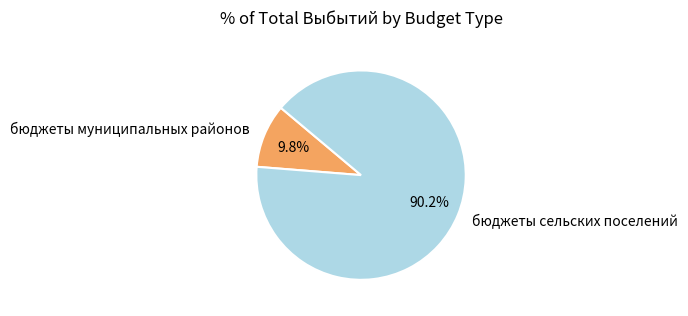

Rank the categories by value from highest to lowest.

бюджеты сельских поселений, бюджеты муниципальных районов